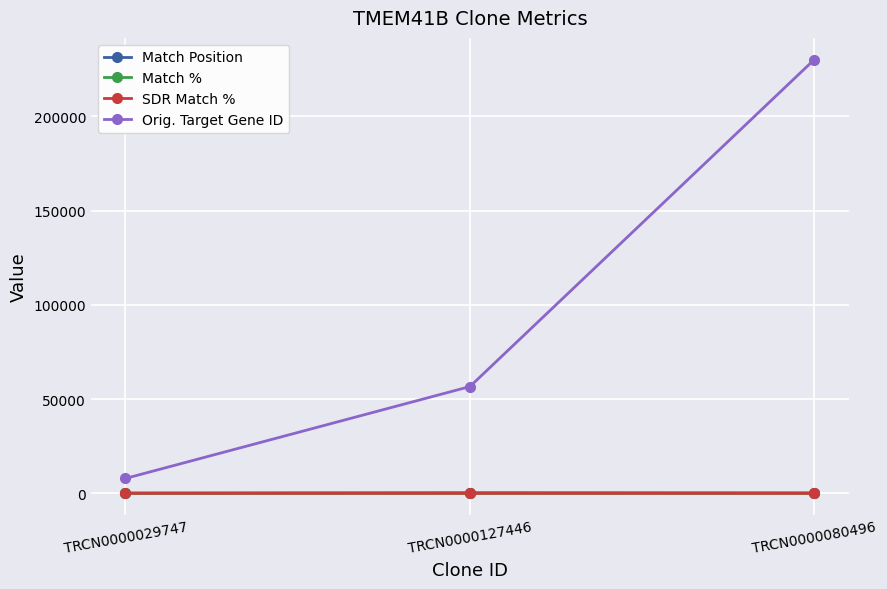

At which category is the sum across all series the highest?

TRCN0000080496